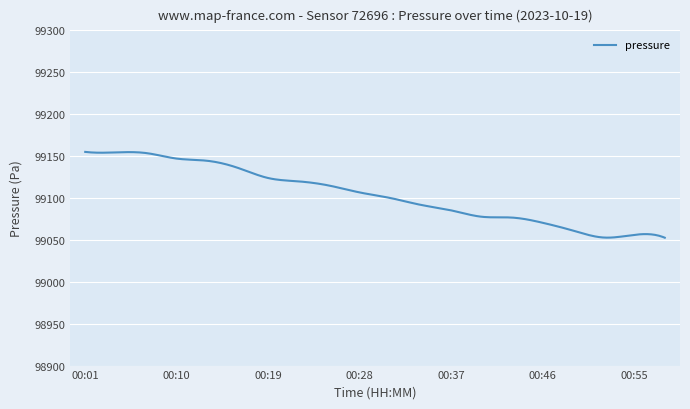

What is the greatest value displayed?

99155.0